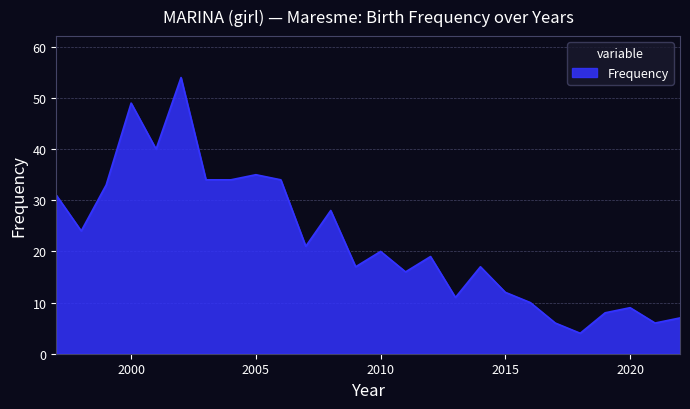

What is the greatest value displayed?

54